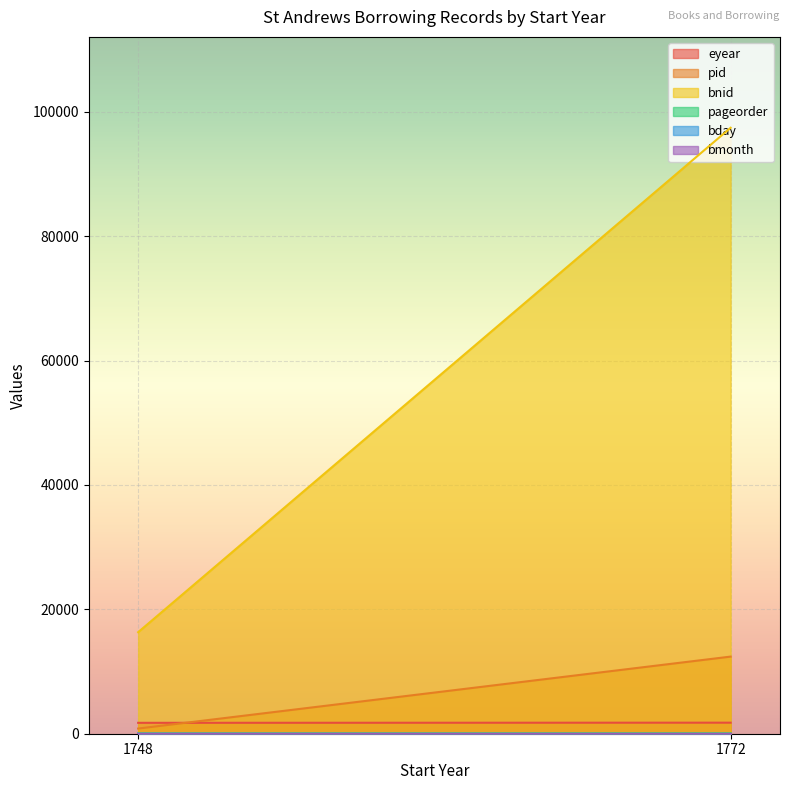

Which series has the largest range (max minus min)?

bnid